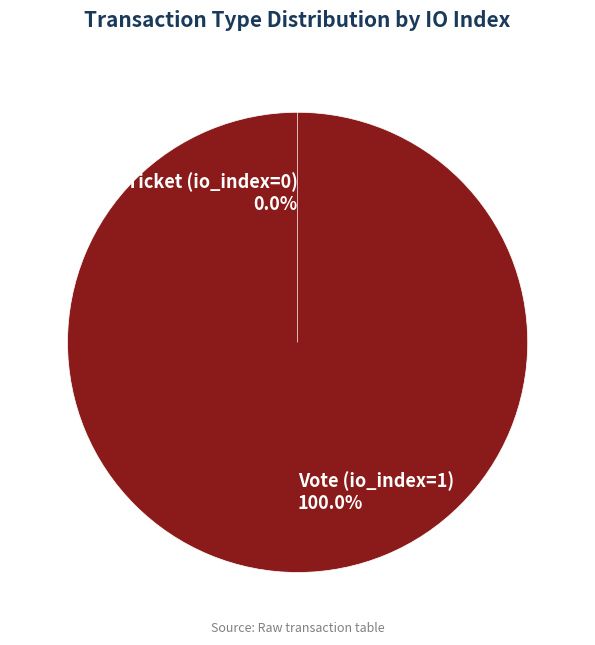

To the nearest percent, what is the average slice percentage?

50%